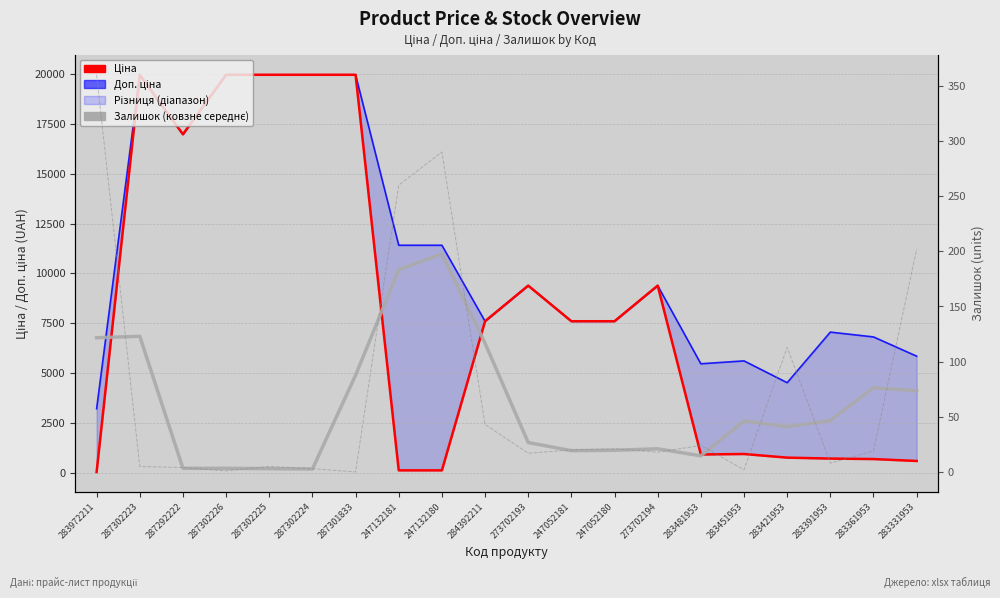

Is this an area chart (filled region under the line)?

No